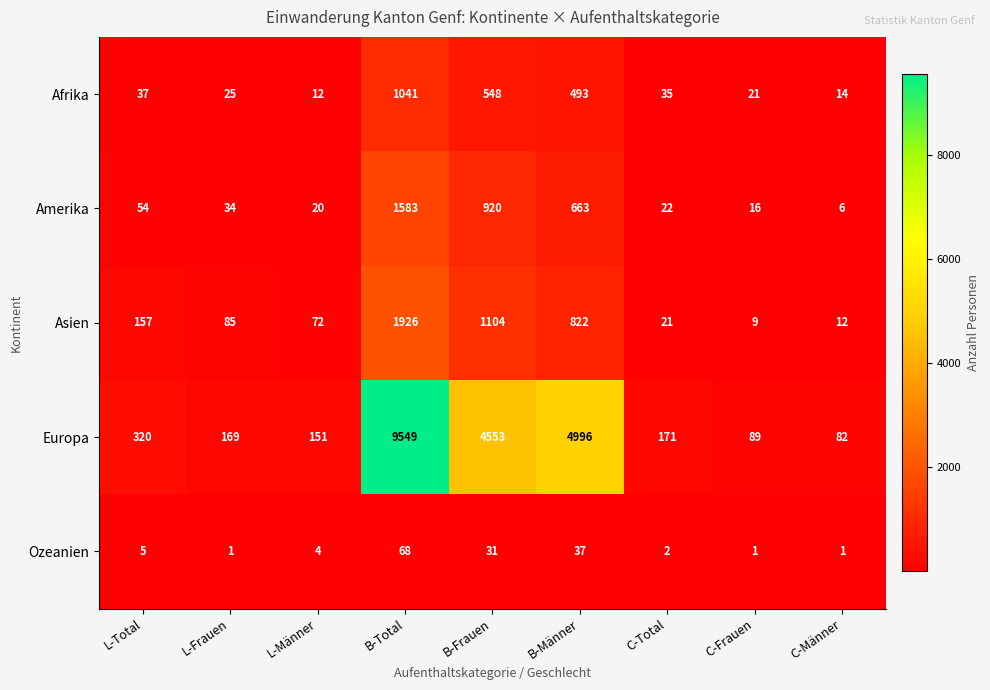

What is the difference between the Amerika values at B-Männer and C-Frauen?

647